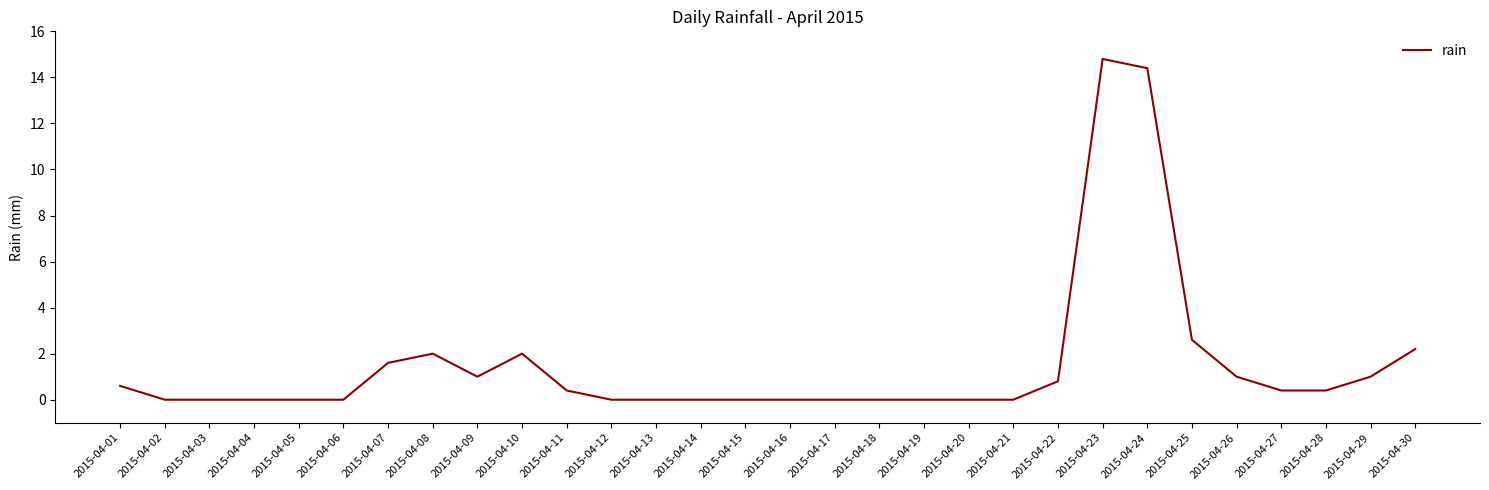

The chart shows a value of 6.5 at 2015-04-23. True or false?

False